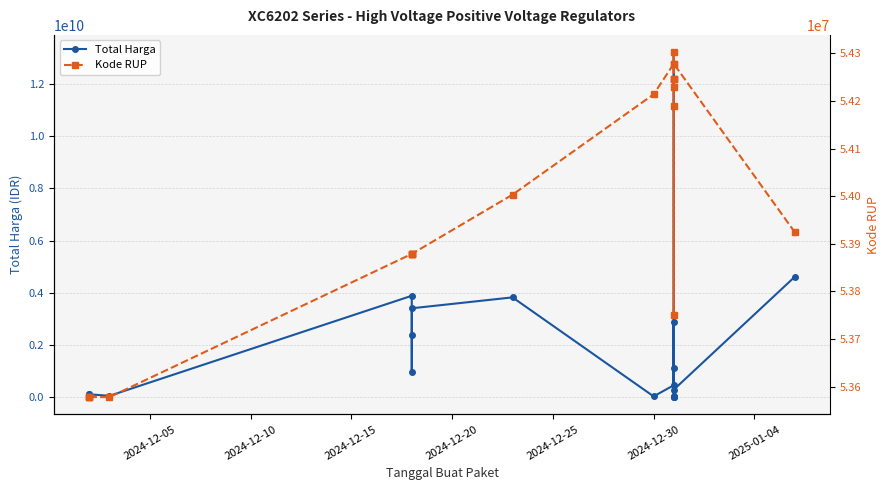

Reading left to right, transcribe all the data shown in this chart.

Total Harga: 116160000	58080000	116160000	58272000	3889401600	2389735200	984972000	3410174400	3827760000	36778000	464445888	2878800000	29000000	29000000	8550000	53000000	1128000000	13217400000	294713880	4613012370
Kode RUP: 53578224	53577974	53578049	53577872	53878634	53878720	53878783	53878671	54003130	54213912	54277929	54302475	54246668	54246668	54229242	54246668	54189820	53749960	54277929	53924574